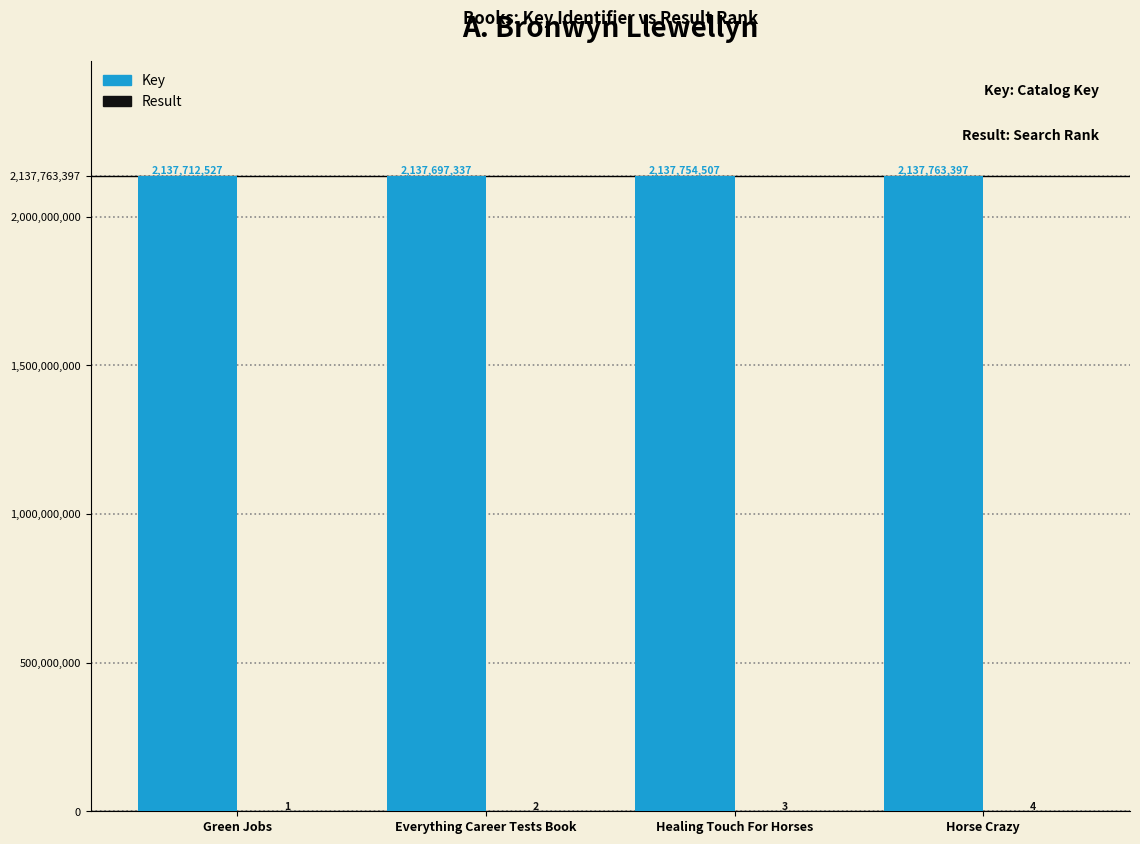

The Key series shows 3572150815 at Healing Touch For Horses. True or false?

False